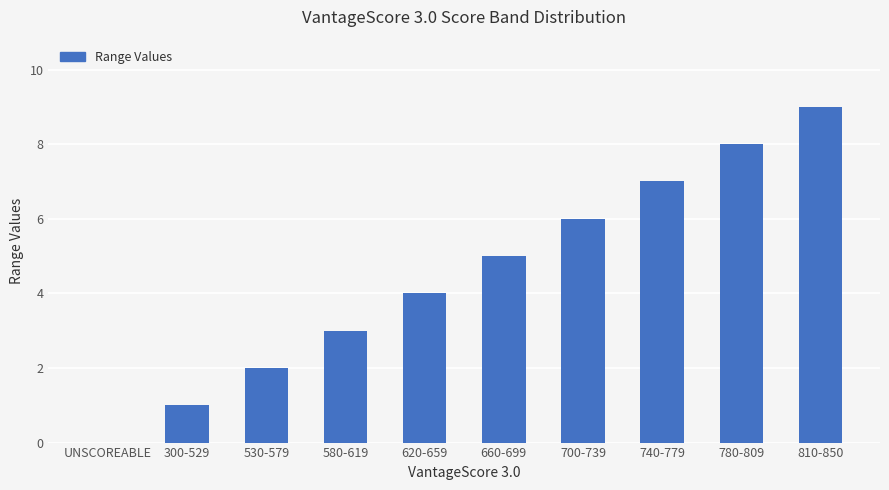

At which category does the chart reach its peak across all series?

810-850